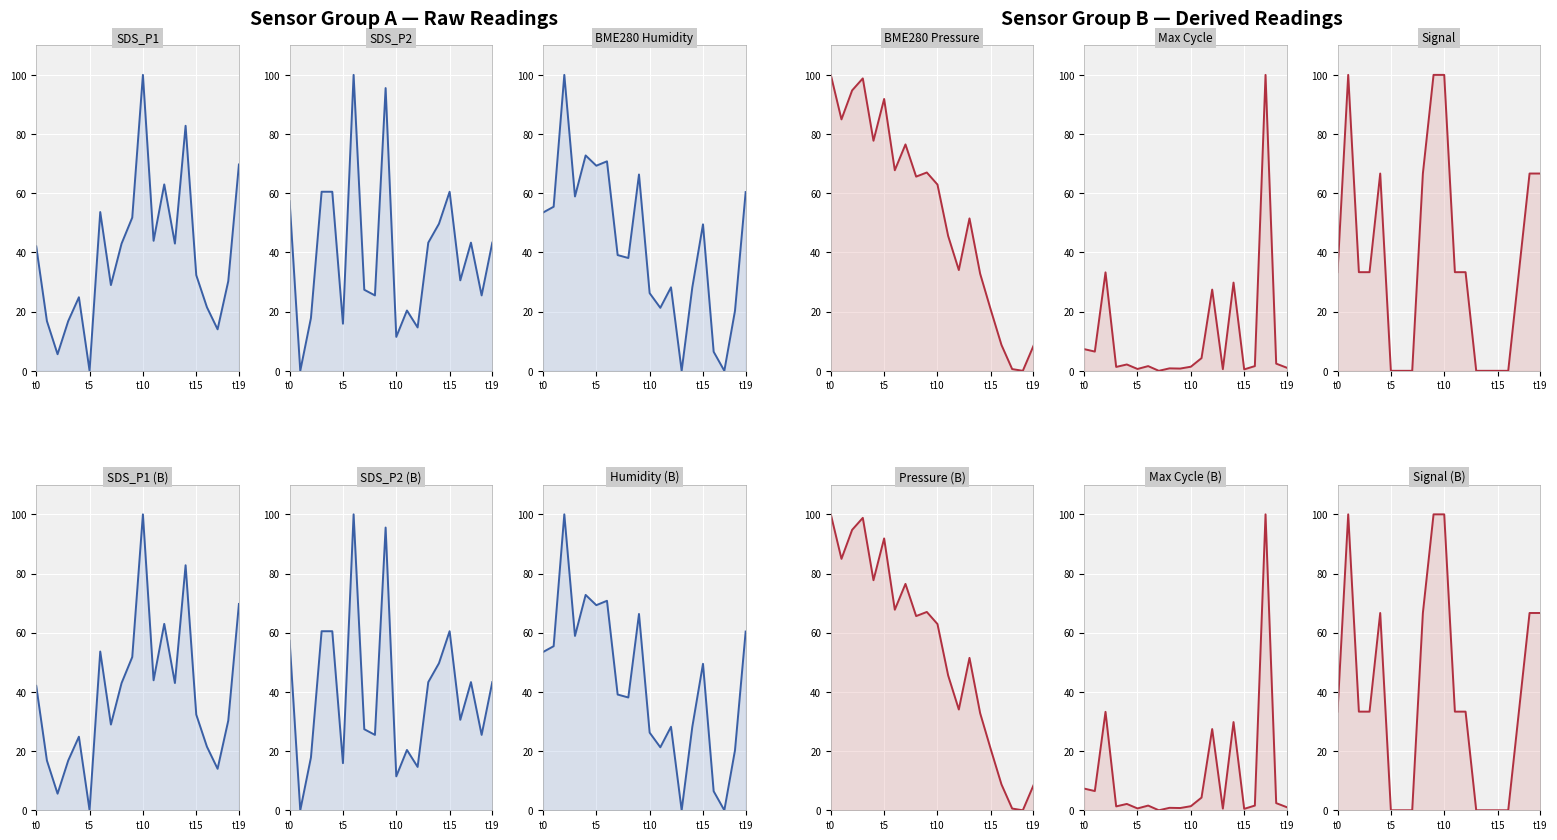

What is the average value of the SDS_P2 series?

40.2